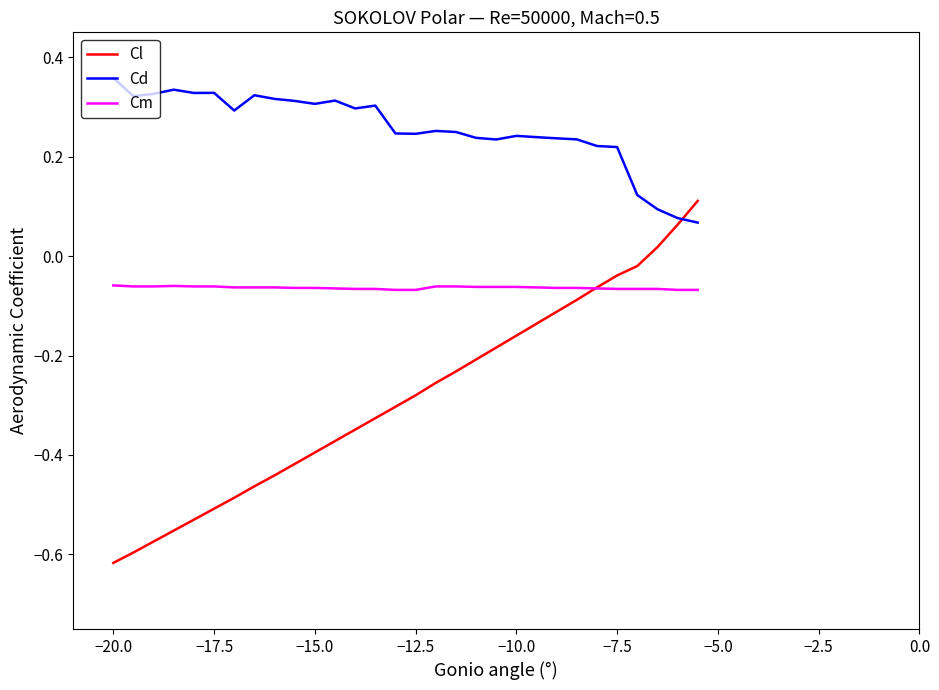

List the series in order of their peak value, lowest first.

Cm, Cl, Cd